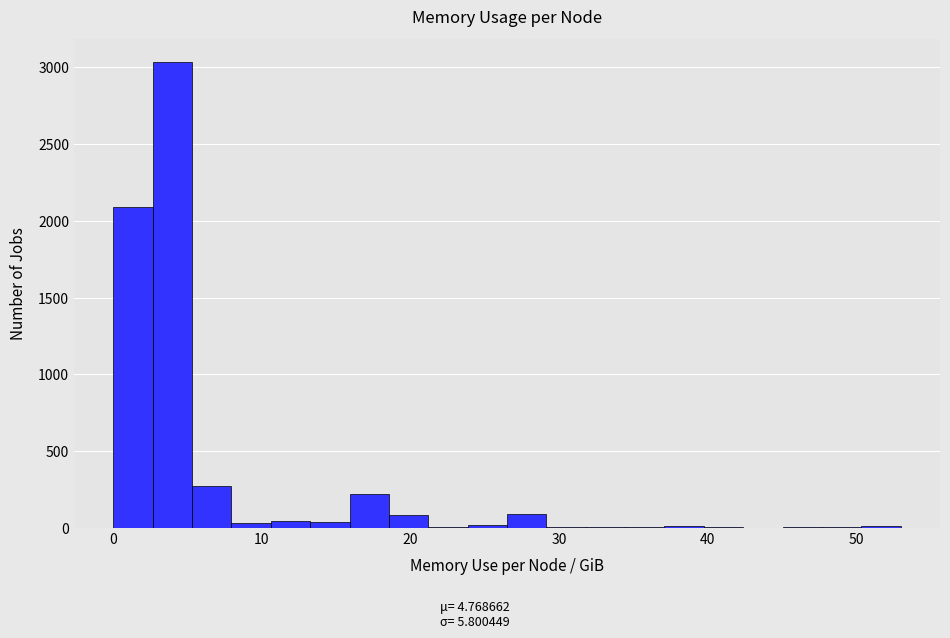

Around what value on the x-axis is the tallest bar? Give the approximate position of its centre, as read against the axis.

4